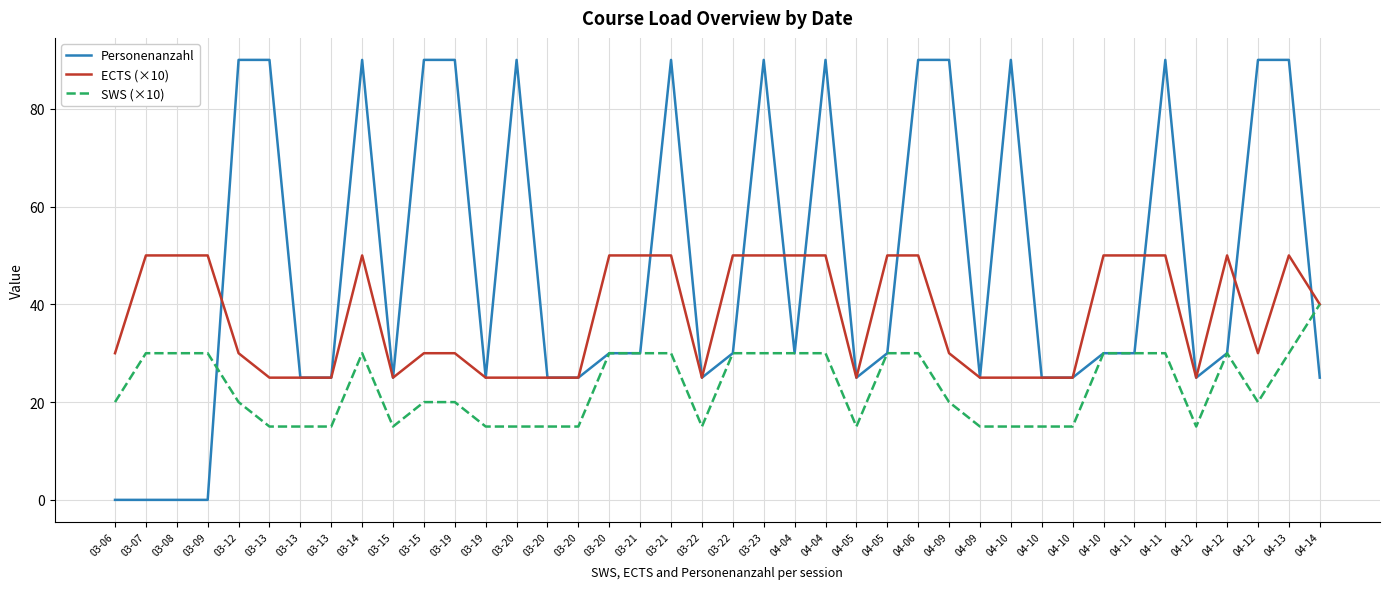

Between which two adjacent categories do Personenanzahl and ECTS (×10) first intersect?

03-09 and 03-12